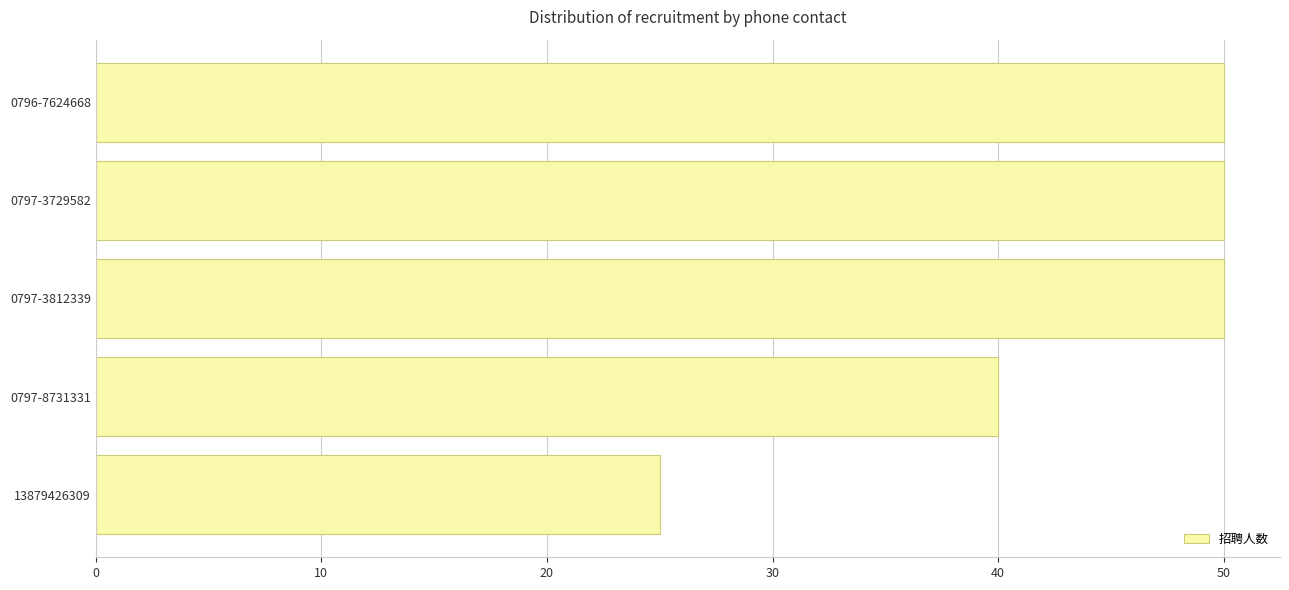

At which label is the value closest to 37?

0797-8731331